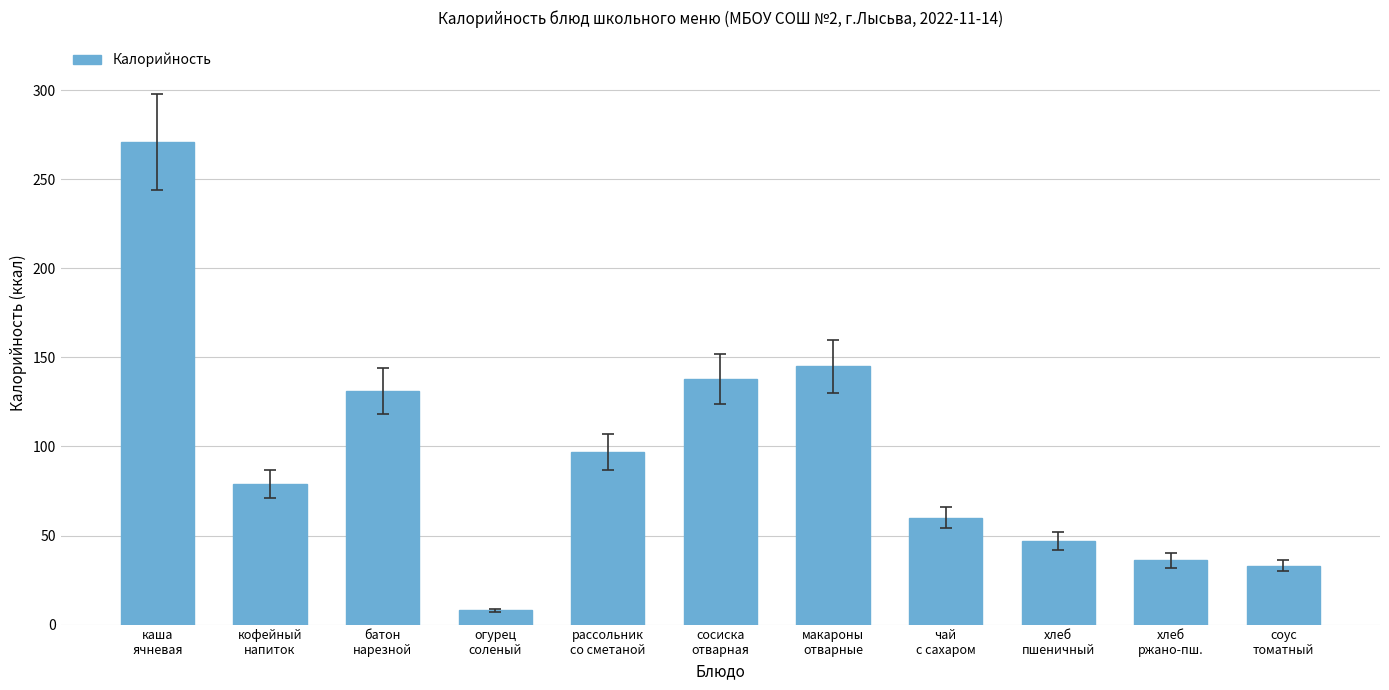

Rank the categories by value from lowest to highest.

огурец
соленый, соус
томатный, хлеб
ржано-пш., хлеб
пшеничный, чай
с сахаром, кофейный
напиток, рассольник
со сметаной, батон
нарезной, сосиска
отварная, макароны
отварные, каша
ячневая